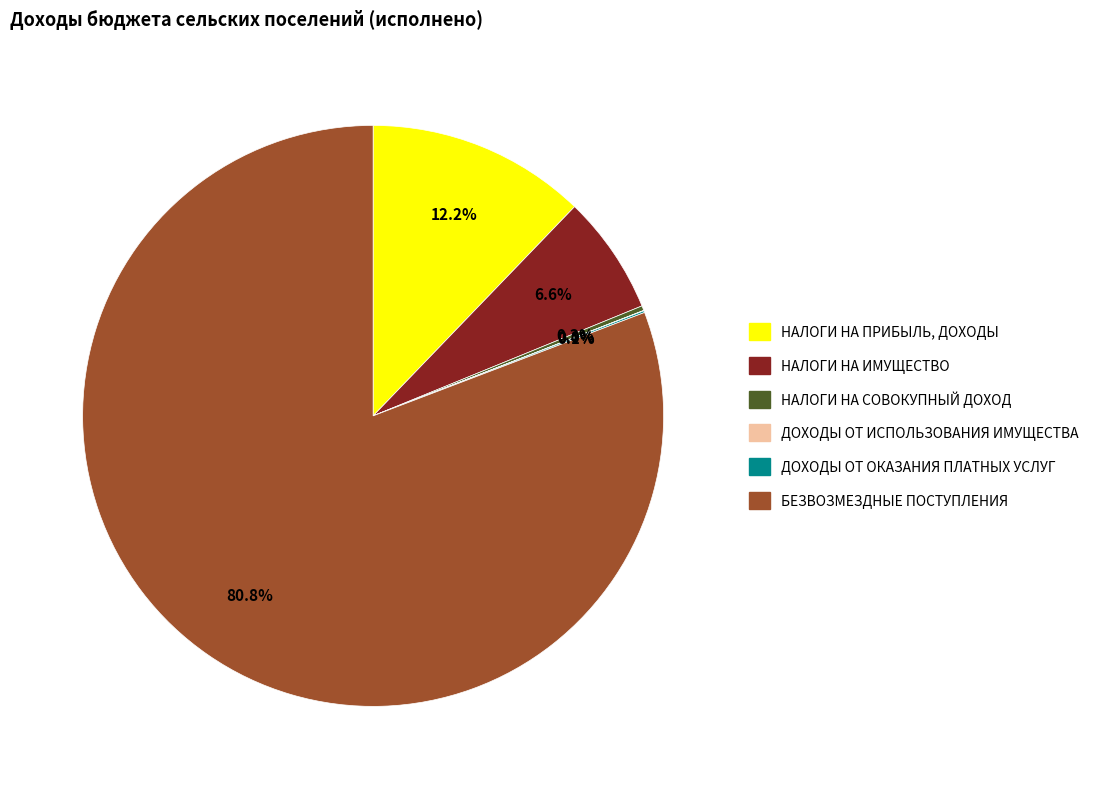

Is БЕЗВОЗМЕЗДНЫЕ ПОСТУПЛЕНИЯ the majority of the pie?

Yes